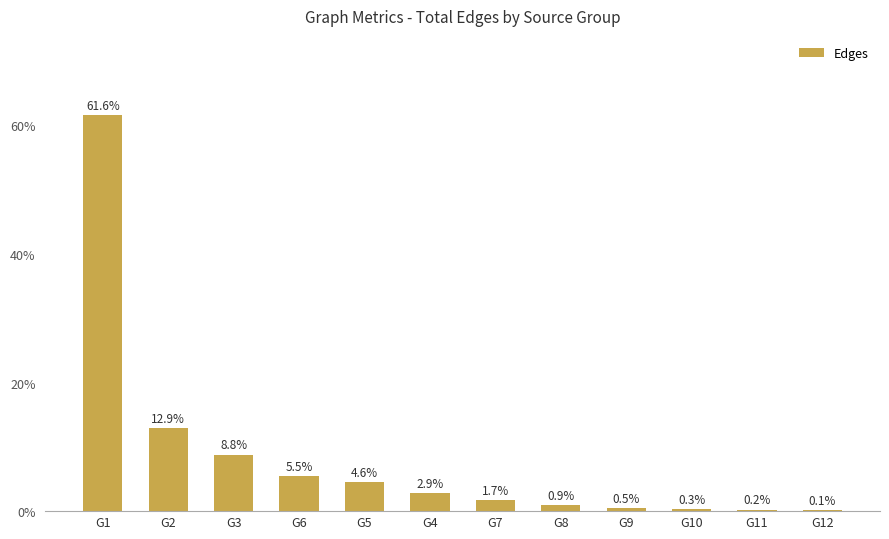

What is the sum of all values?

100.0